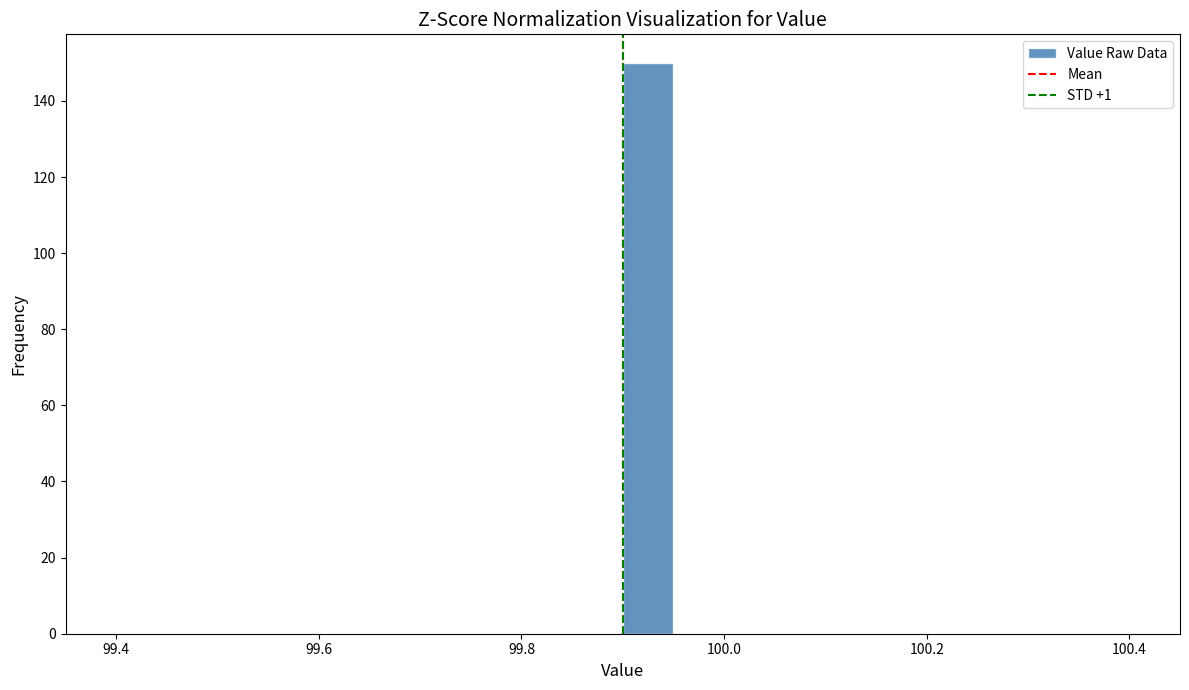

Read against the x-axis, roughly where is the centre of the tallest bar?

99.92